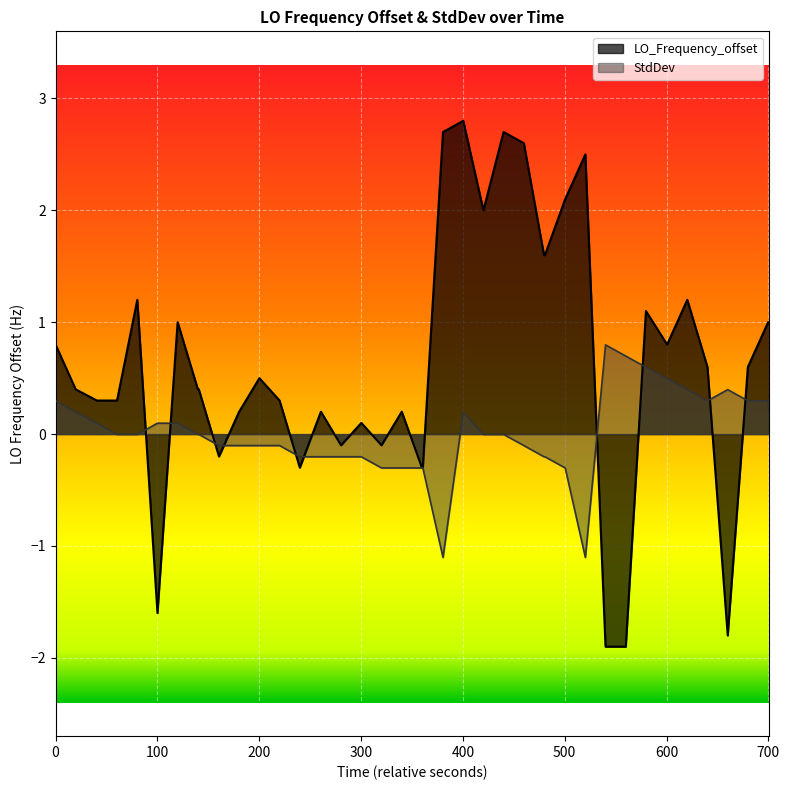

List the series in order of their peak value, highest first.

LO_Frequency_offset, StdDev